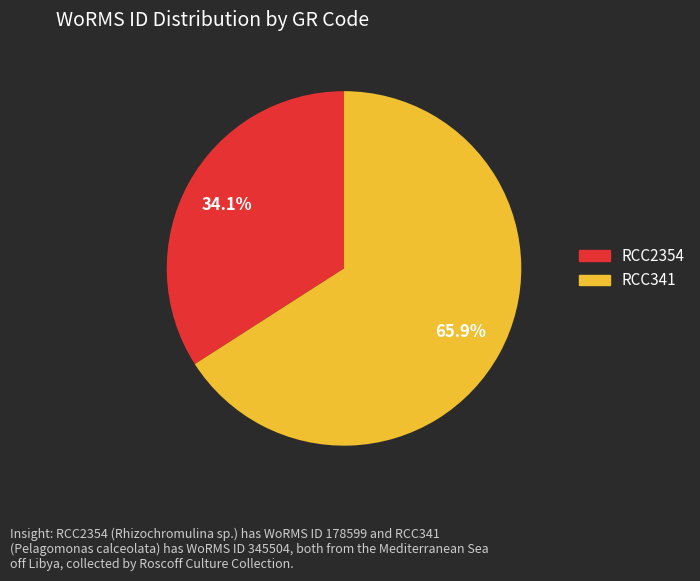

Which slice is the smallest?

RCC2354